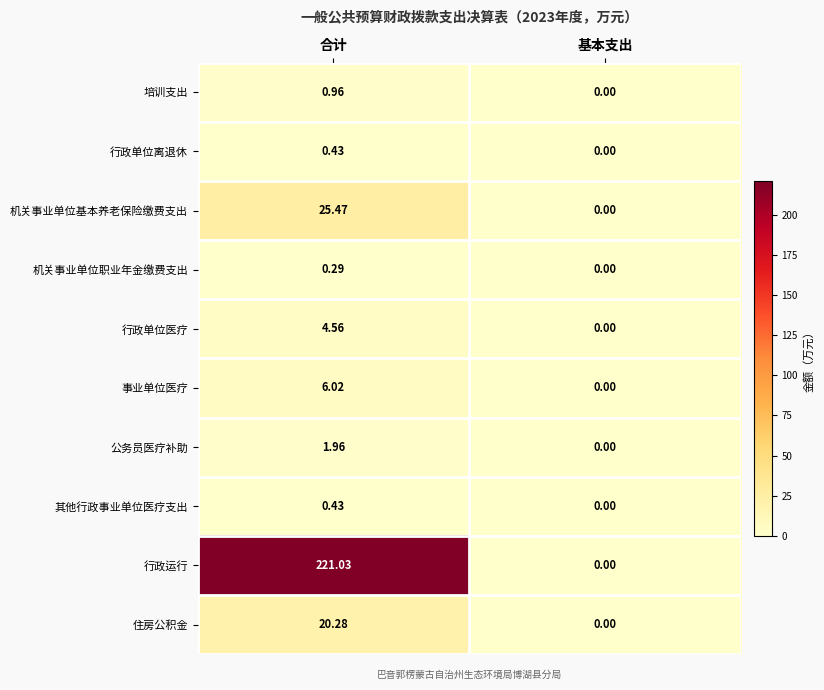

List the labels in order of 行政单位医疗 value, largest first.

合计, 基本支出